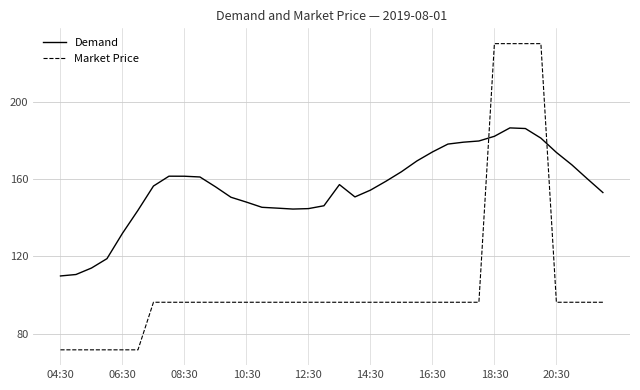

Which series has the largest total across all categories?

Demand